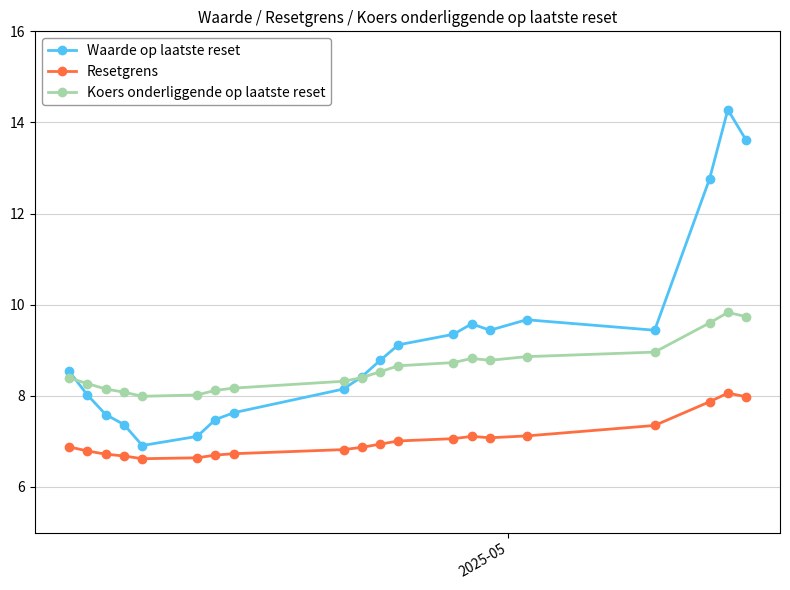

List the series in order of their overall mean, highest first.

Waarde op laatste reset, Koers onderliggende op laatste reset, Resetgrens